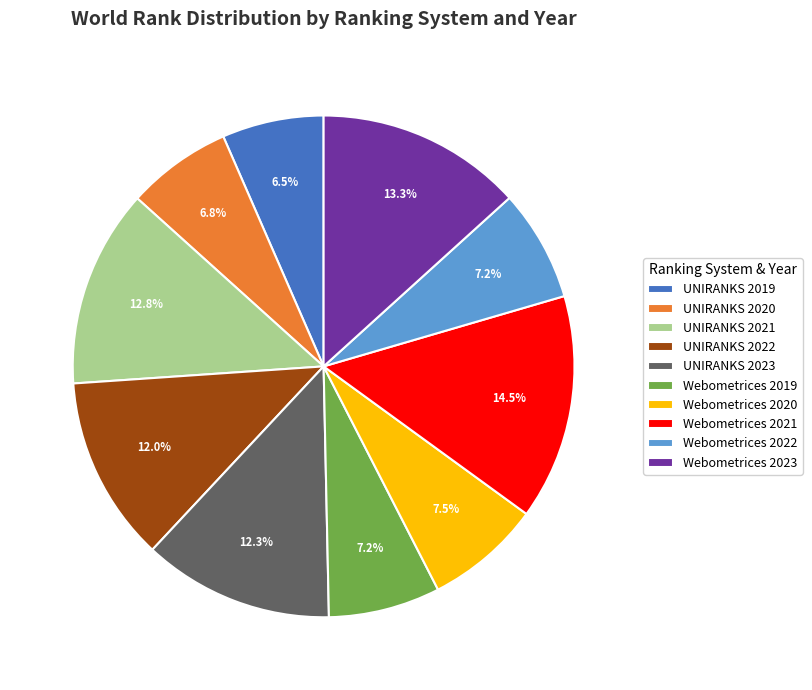

To the nearest percent, what is the average slice percentage?

10%